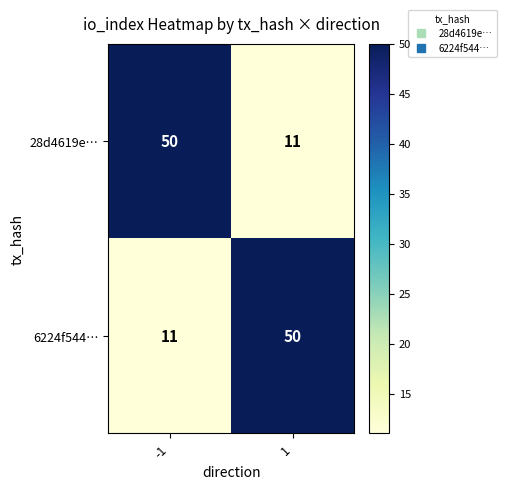

What is the spread (max minus min) of values at -1?

39